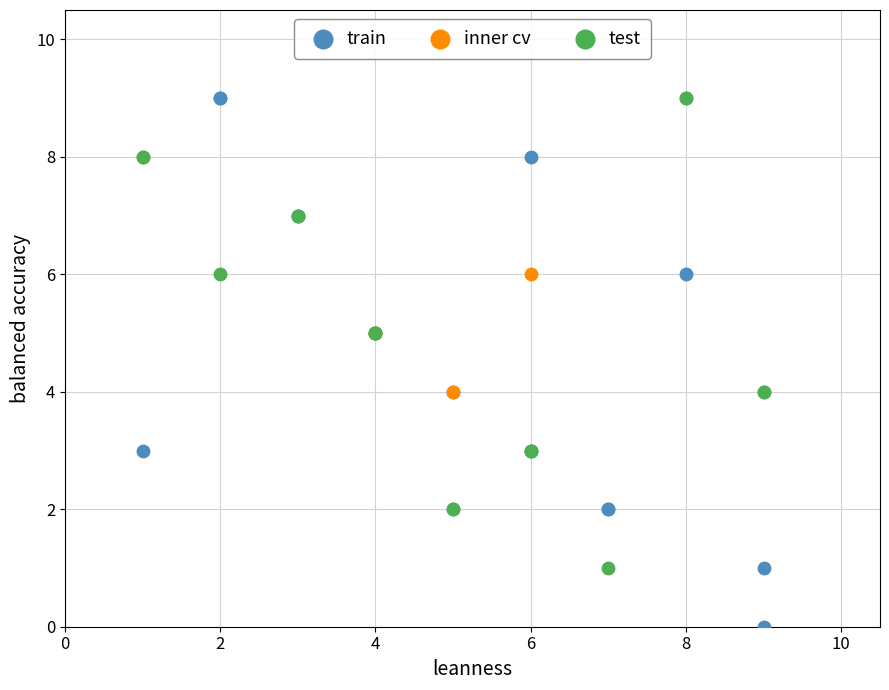

Which series contains the lowest Y value?

train